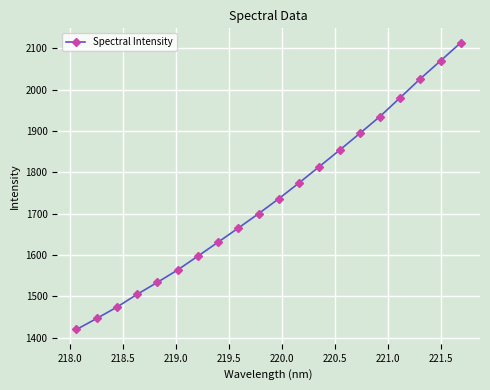

What is the value of the 11th point from the left?

1736.3